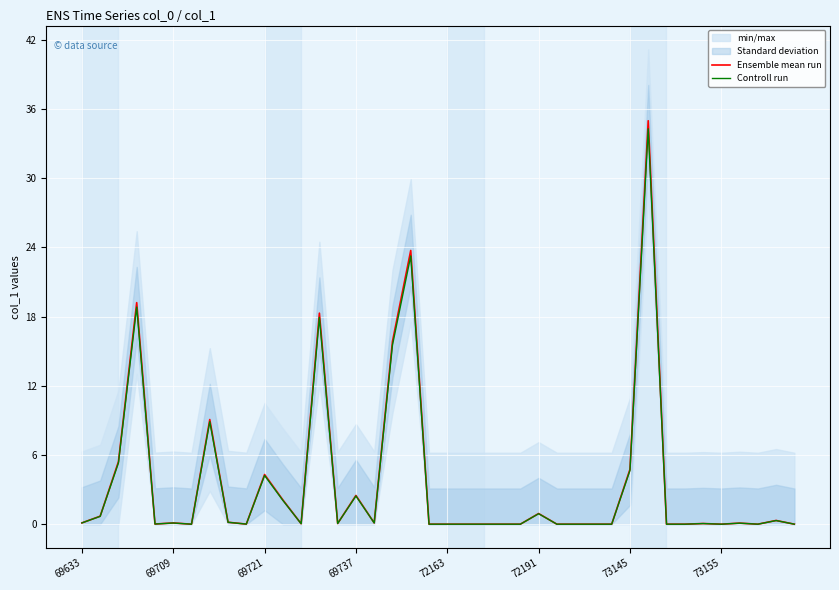

Which series has the largest total across all categories?

Ensemble mean run